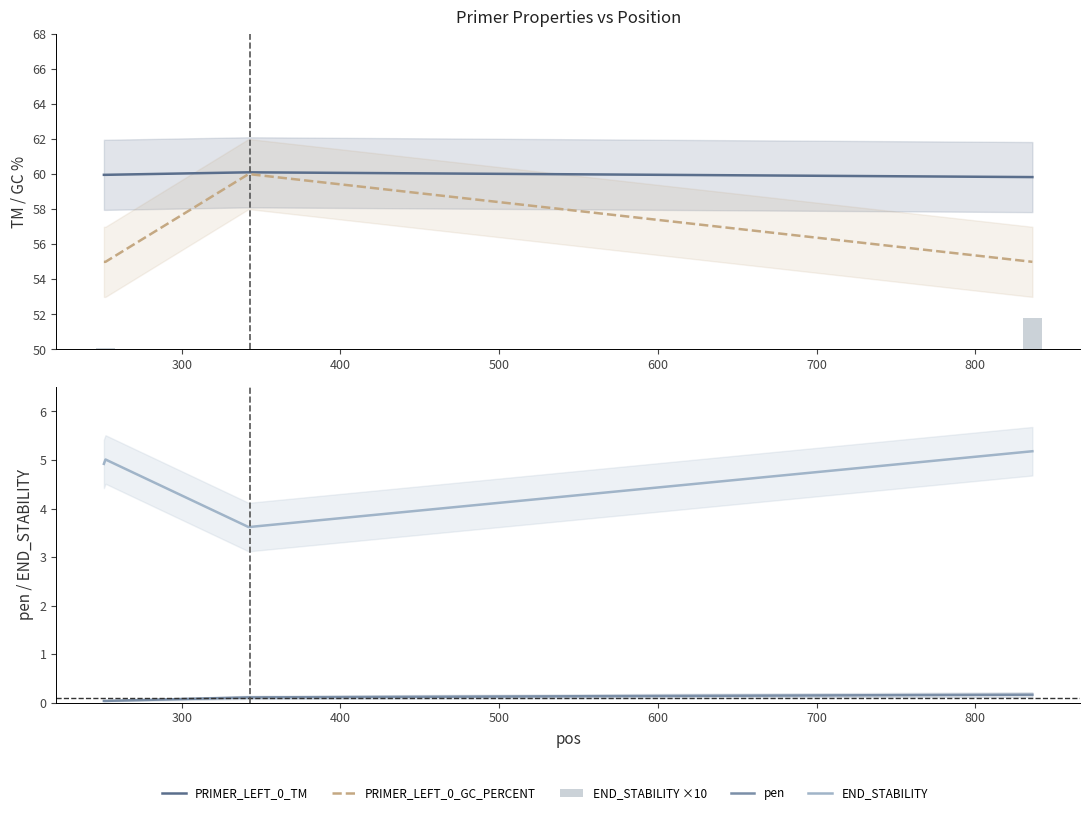

What is the total value across all series at 600?

172.0